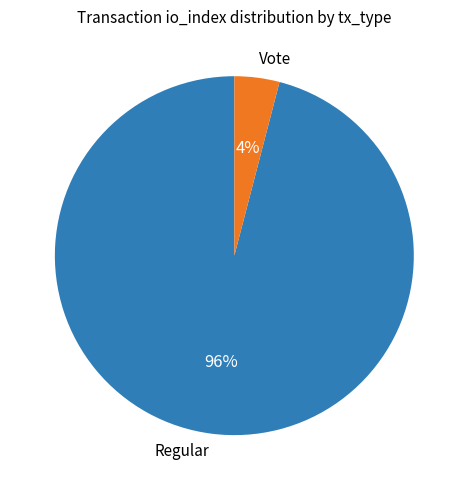

Between Vote and Regular, which is larger?

Regular